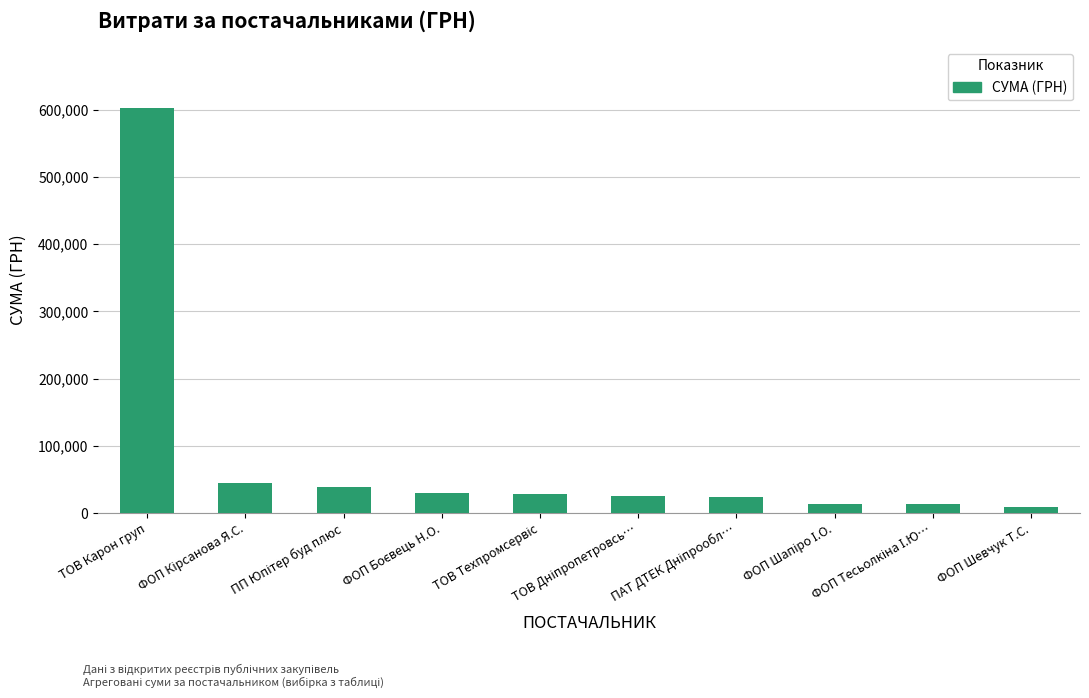

What is the smallest value displayed?

8900.0